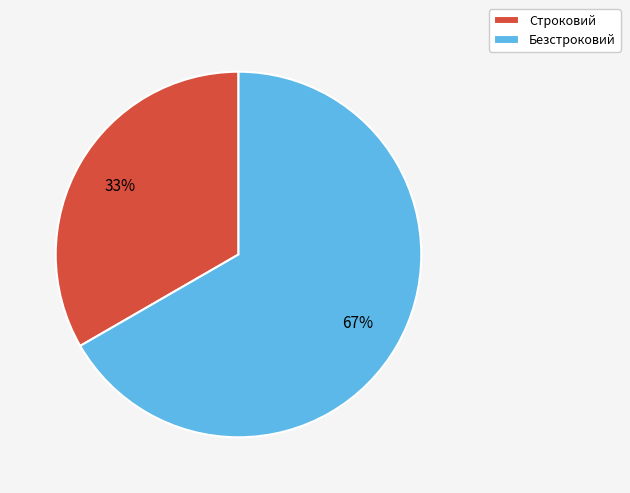

What percentage is the Строковий slice, to the nearest percent?

33%